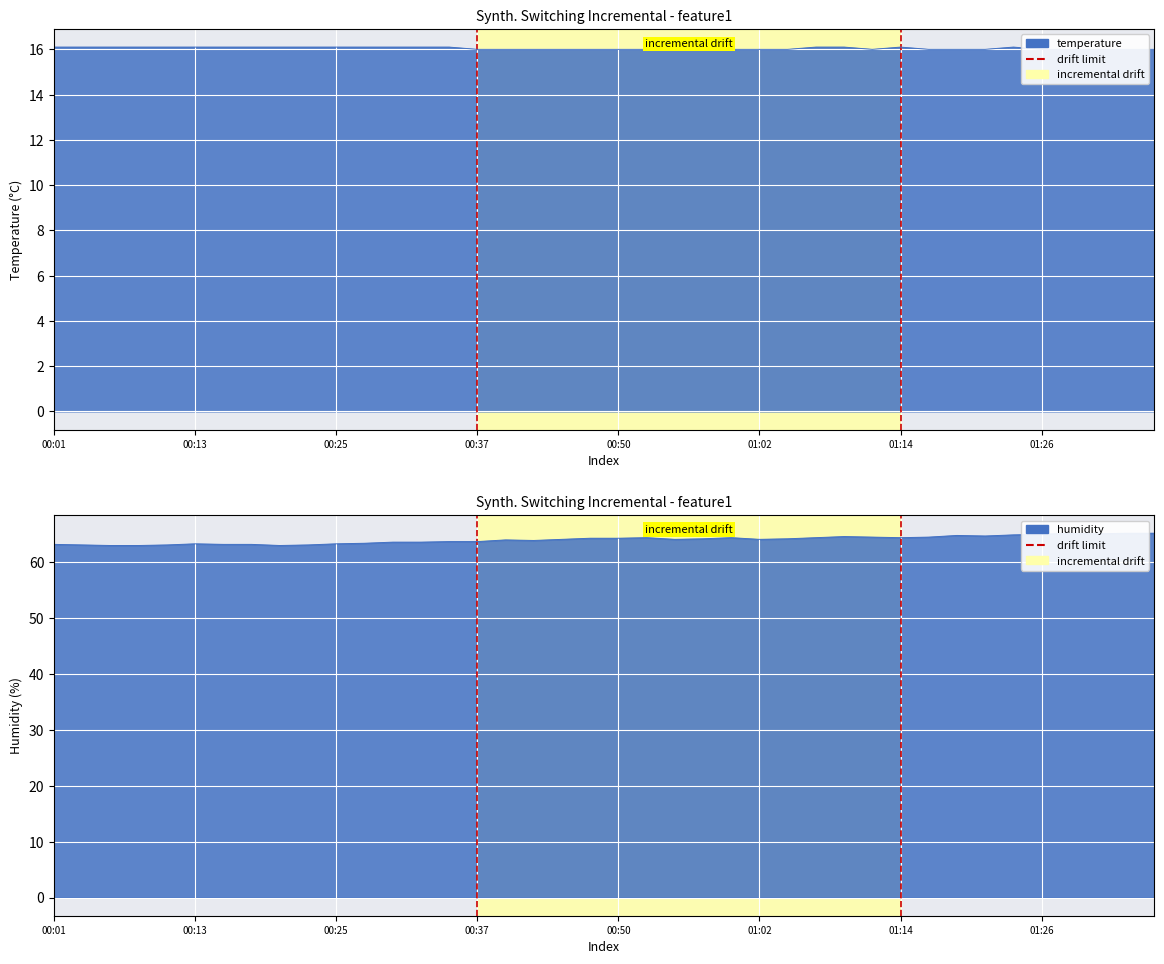

The value at 00:37 is 0. True or false?

False